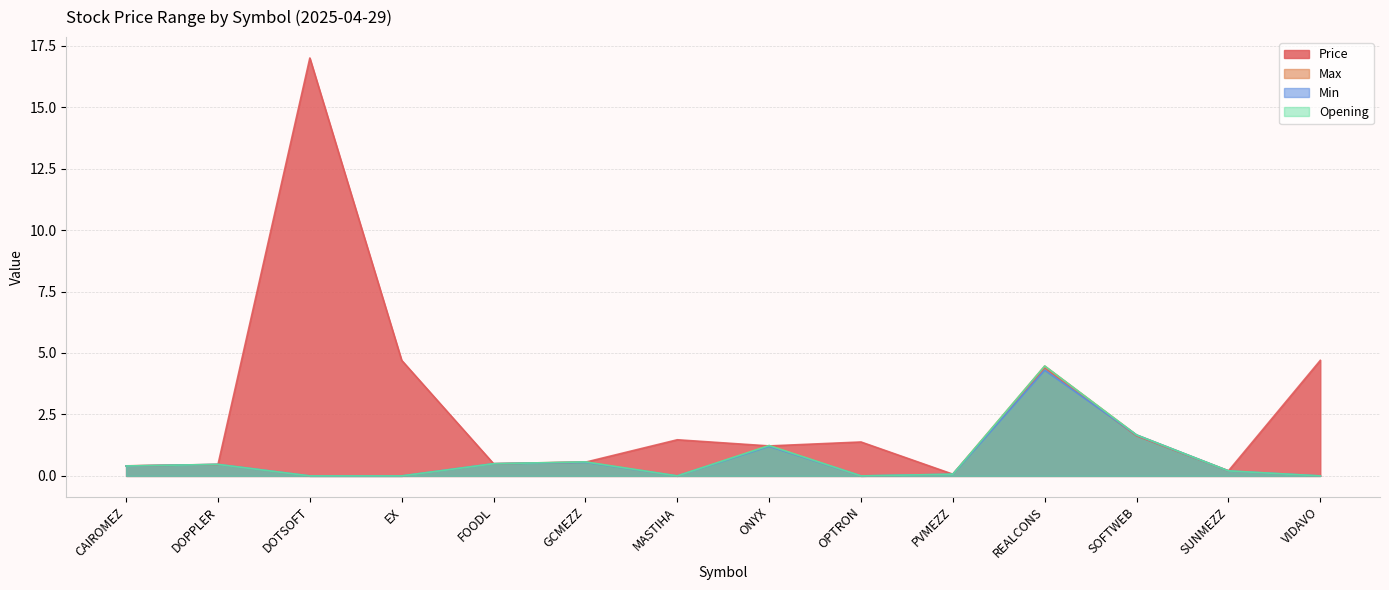

Rank the series at MASTIHA from lowest to highest value.

Max, Min, Opening, Price